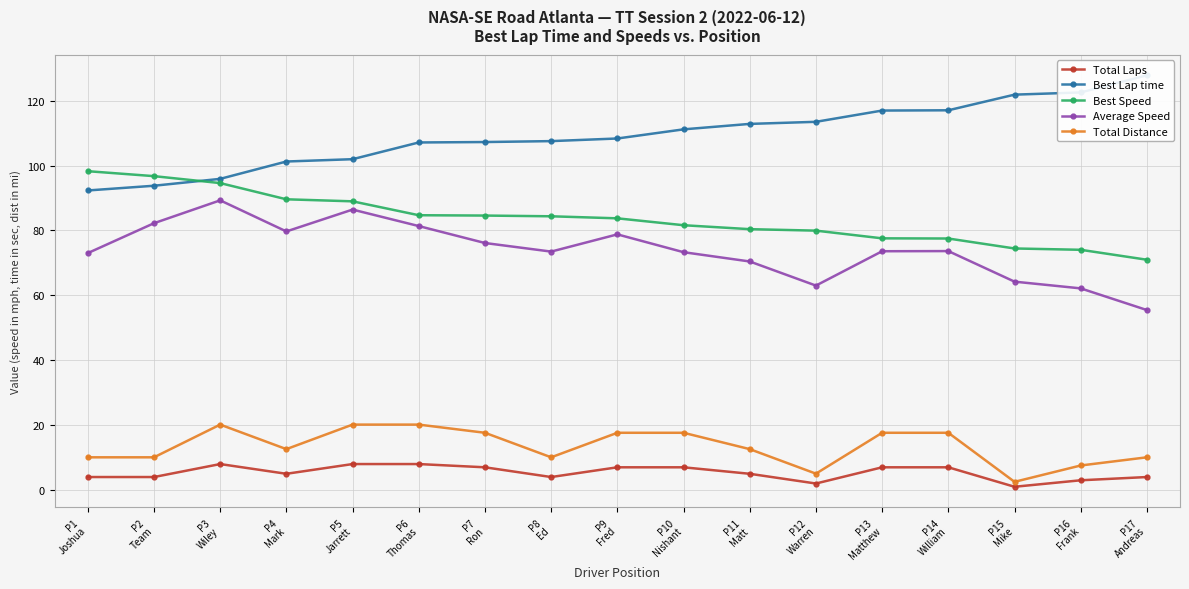

True or false: Total Laps and Best Speed intersect in this chart.

False